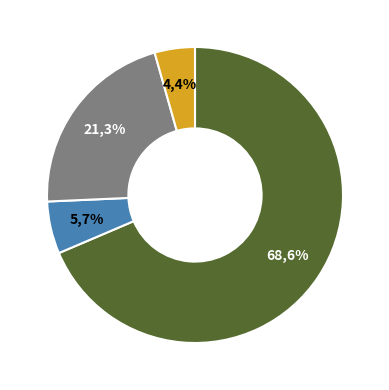

How many segments does this pie chart have?

4